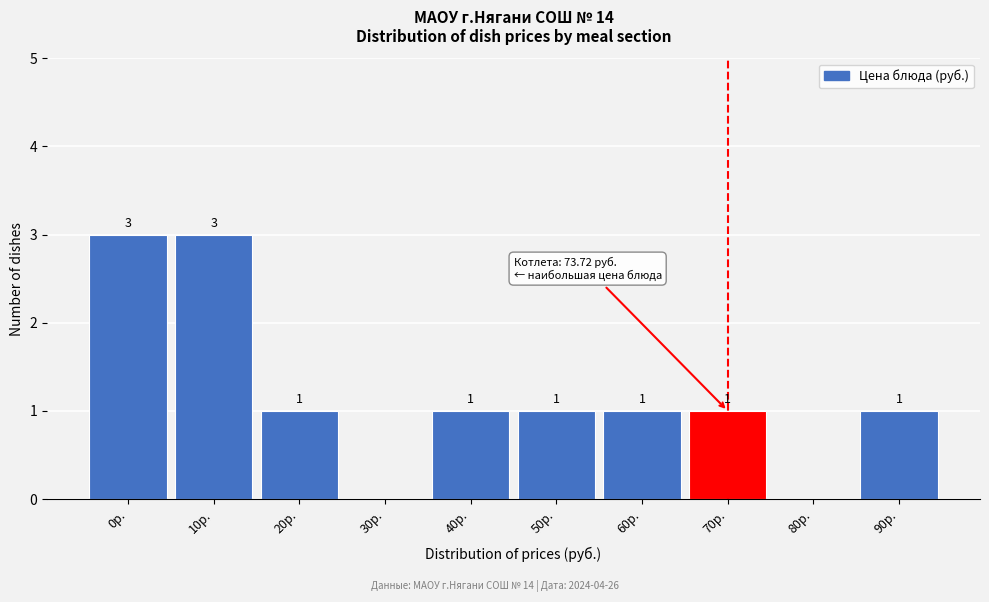

Reading left to right, what are all the values shown in this chart?

0р.=3	10р.=3	20р.=1	30р.=0	40р.=1	50р.=1	60р.=1	70р.=1	80р.=0	90р.=1